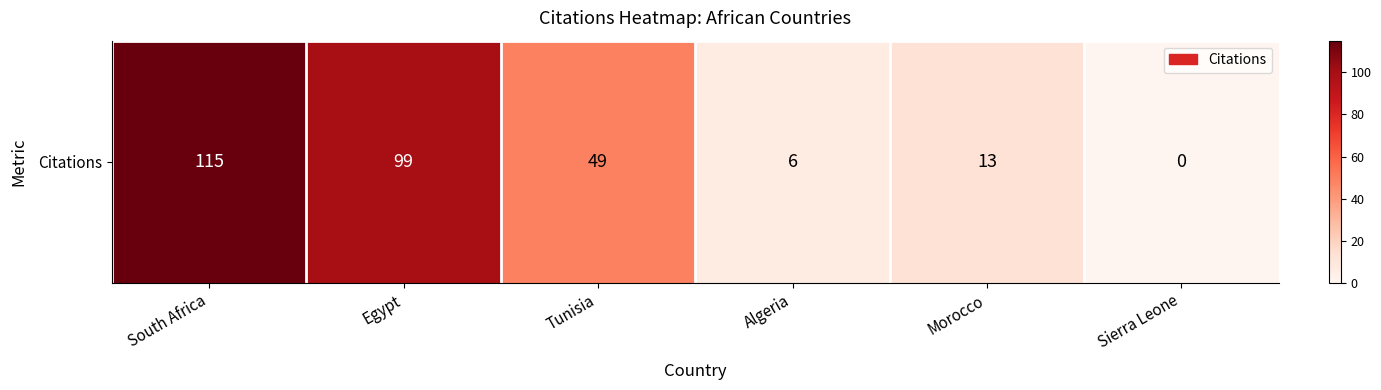

Reading left to right, what are all the values shown in this chart?

South Africa=115	Egypt=99	Tunisia=49	Algeria=6	Morocco=13	Sierra Leone=0